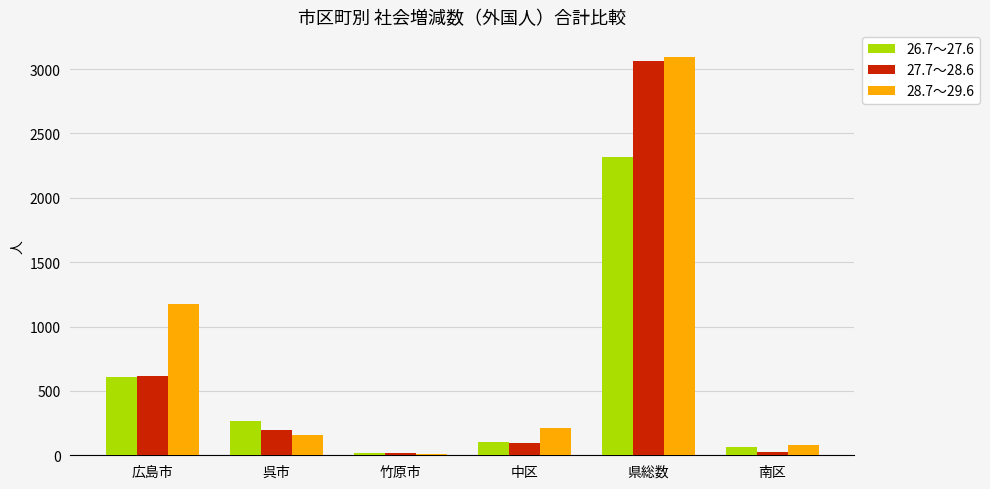

Does the chart contain stacked bars?

No